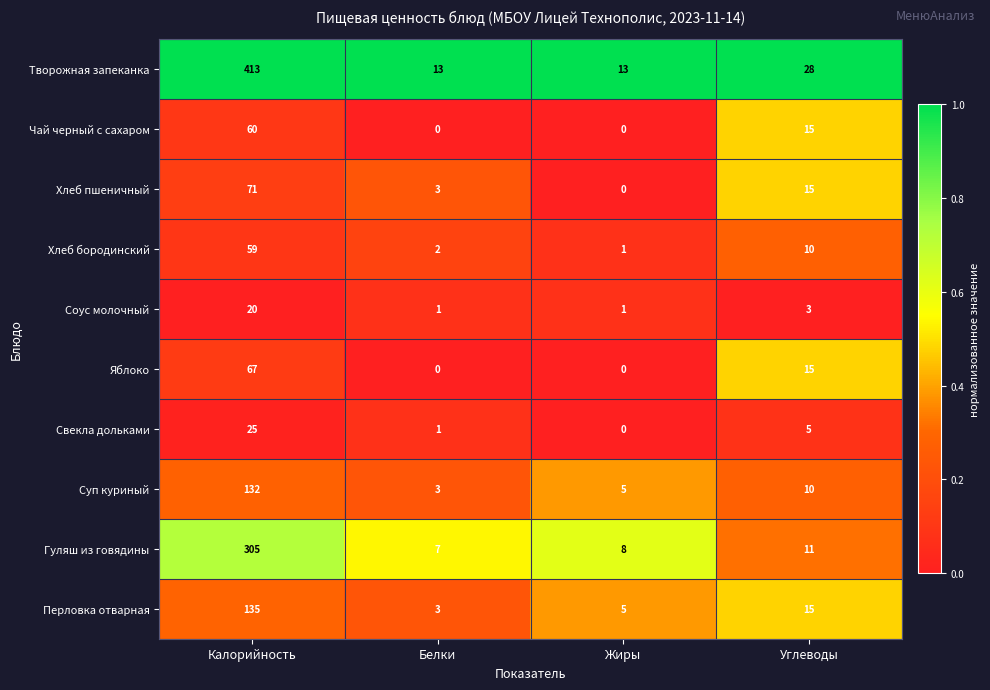

Which series has the largest total across all categories?

Творожная запеканка